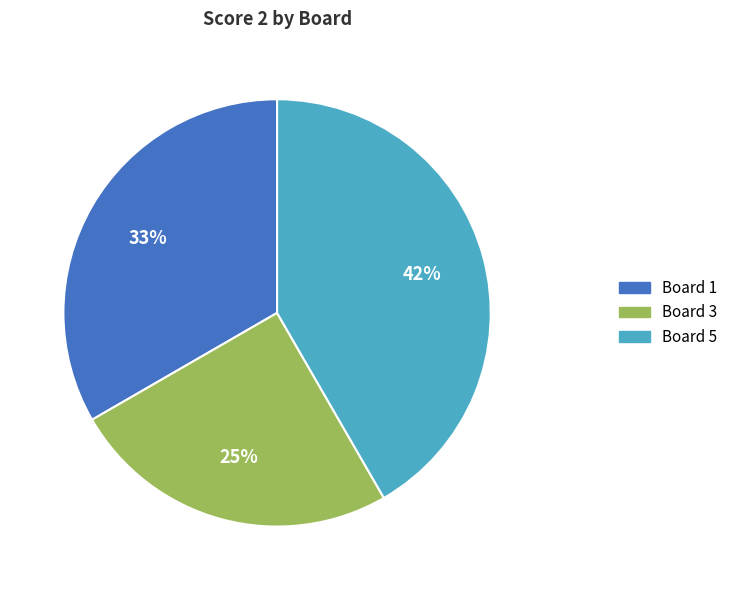

The Board 1 slice represents 33% of the pie. True or false?

True